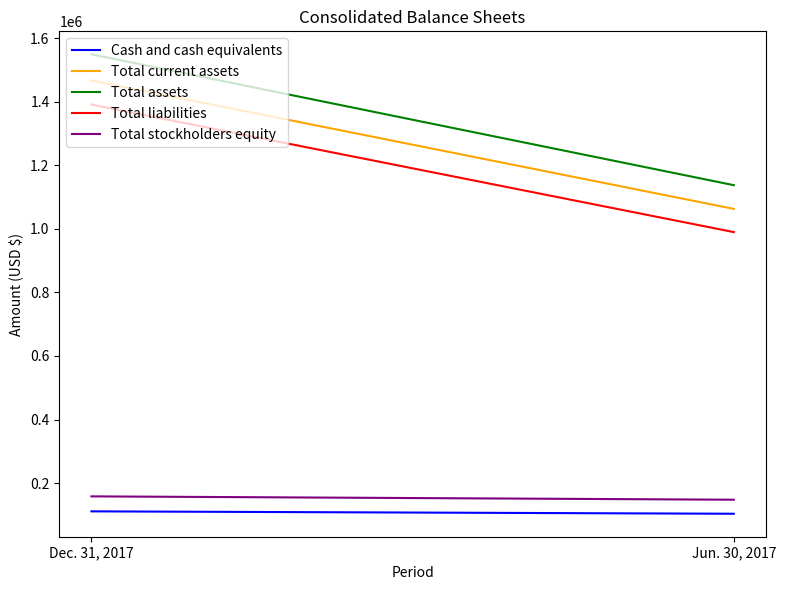

Rank the series at Jun. 30, 2017 from highest to lowest value.

Total assets, Total current assets, Total liabilities, Total stockholders equity, Cash and cash equivalents